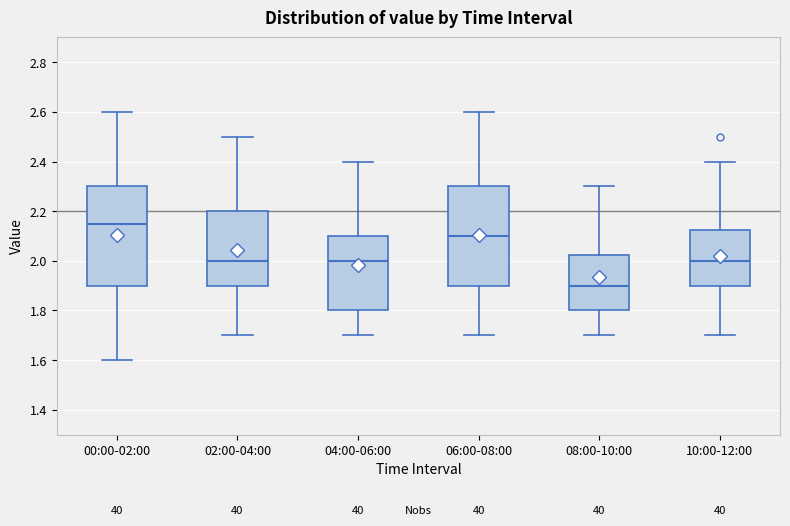

Where is the upper edge of the box for 00:00-02:00 on the y-axis? The values are not printed on the chart, so give them approximately, as read against the axis.

2.30